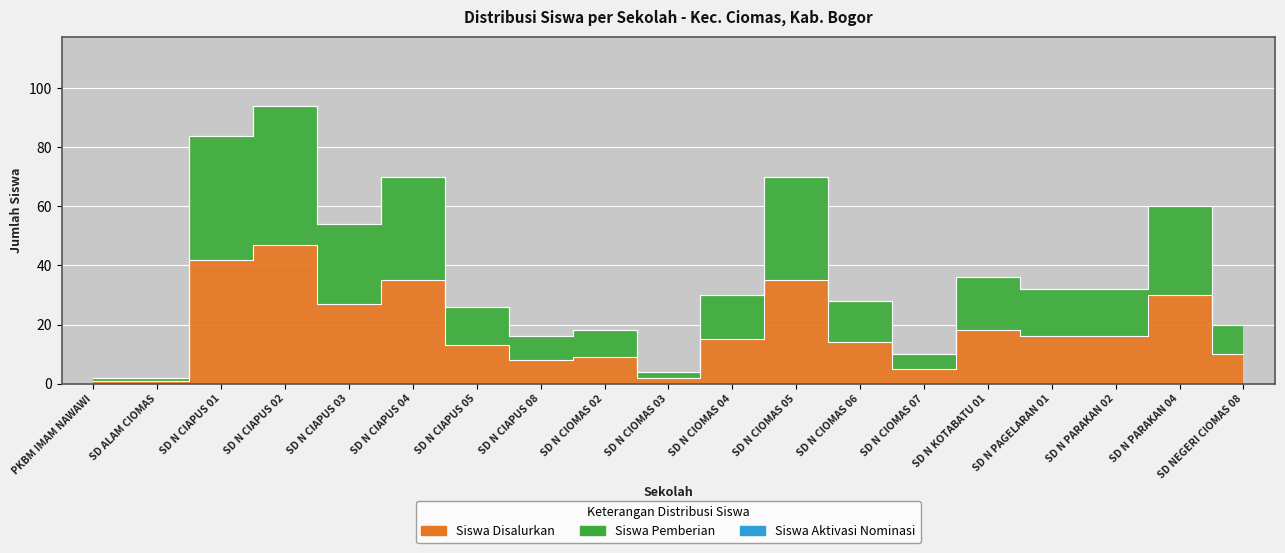

What is the difference between the highest and lowest values at SD N CIOMAS 02?

9